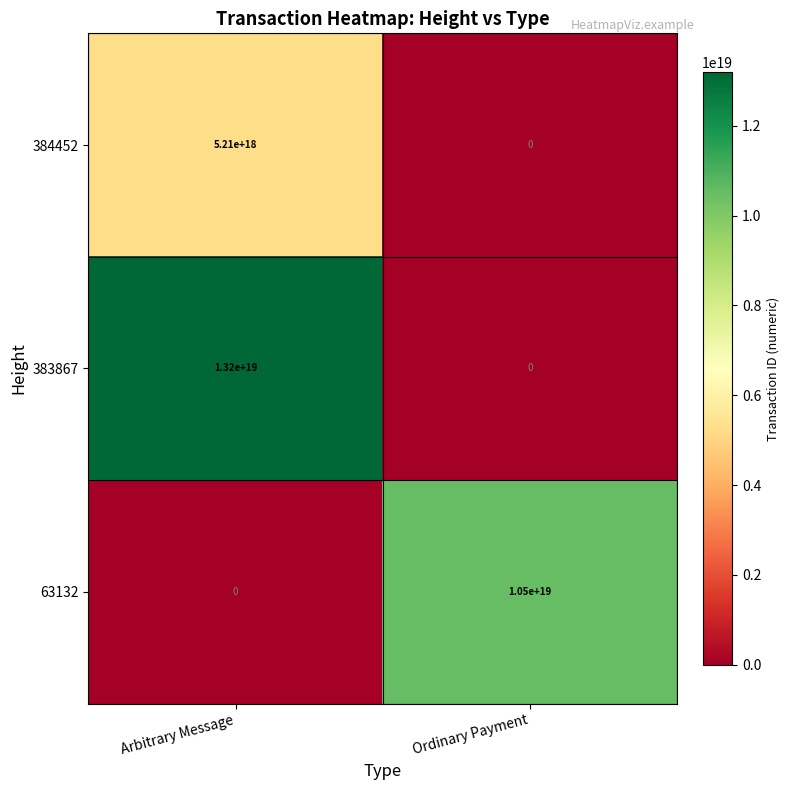

Which category has the highest value in the 383867 series?

Arbitrary Message